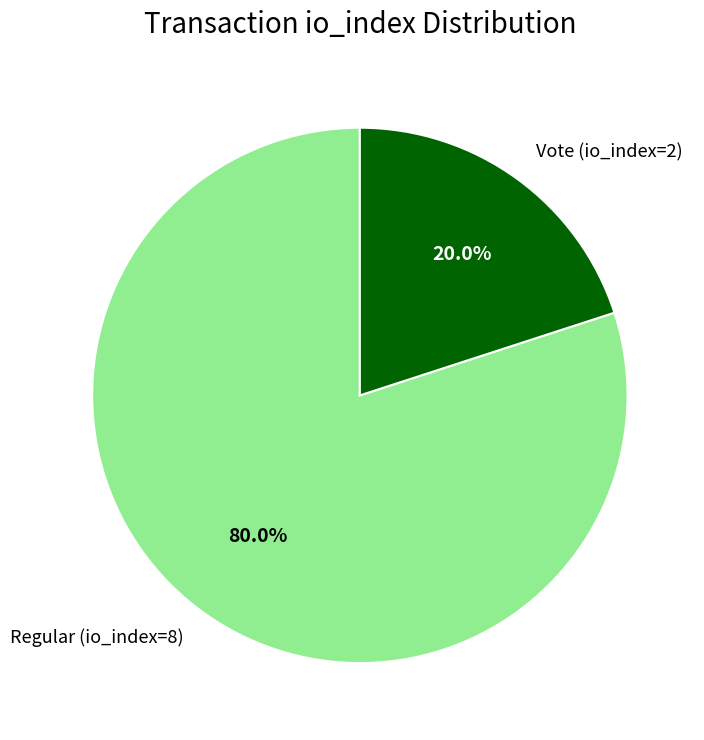

Between Regular (io_index=8) and Vote (io_index=2), which is larger?

Regular (io_index=8)